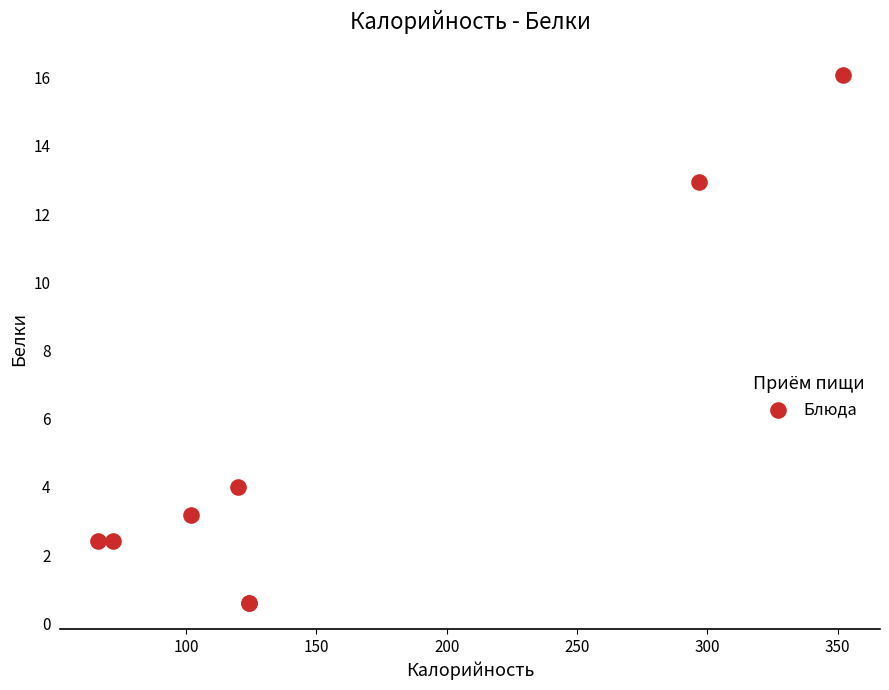

What Y value in the scatter plot is closest to 8?

4.0